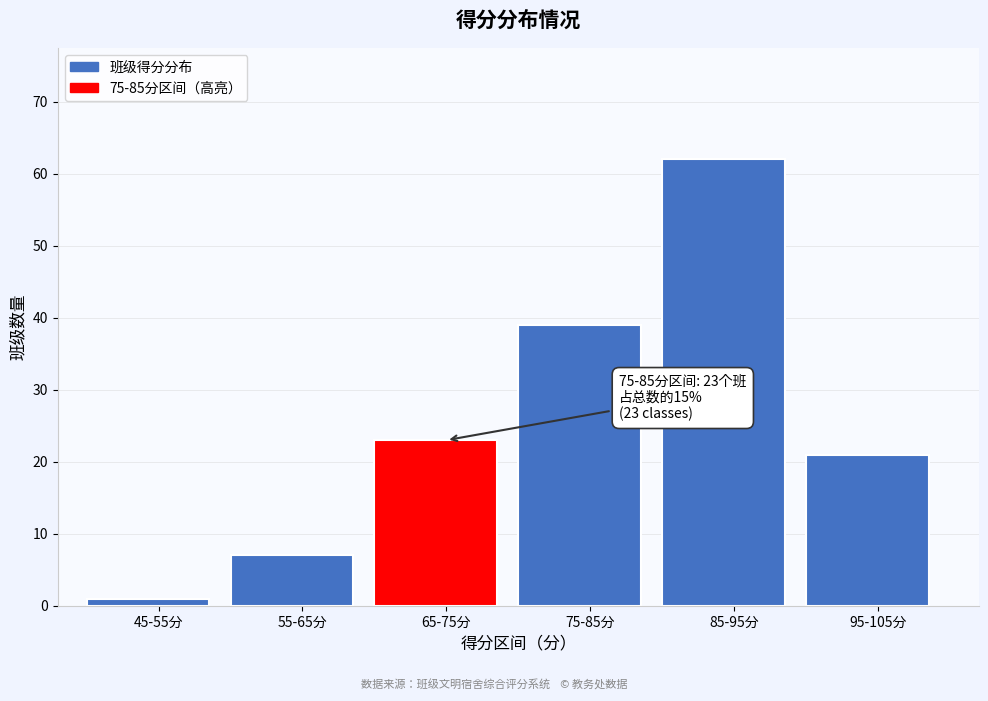

Reading right to left, list all the values displayed in this chart.

21	62	39	23	7	1